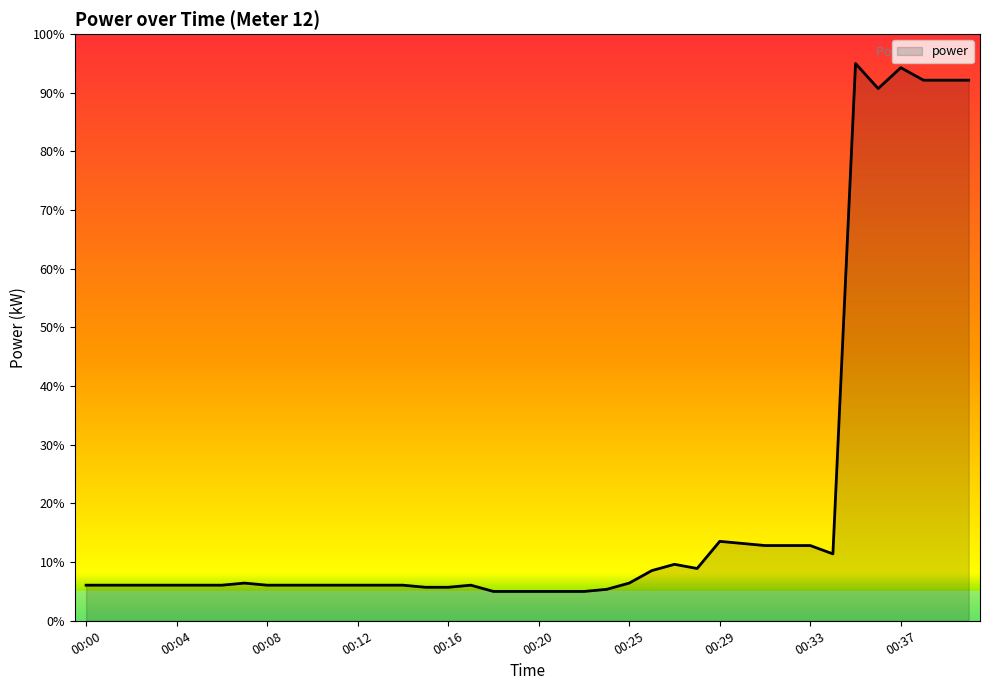

What is the greatest value displayed?

95.0